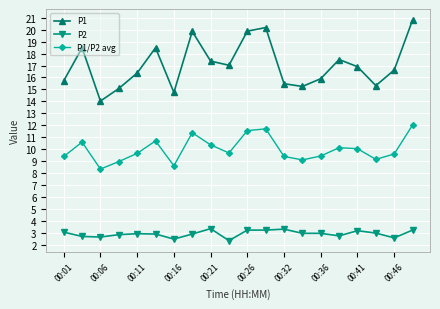

True or false: P2 has more than 1 interior local peaks.

True